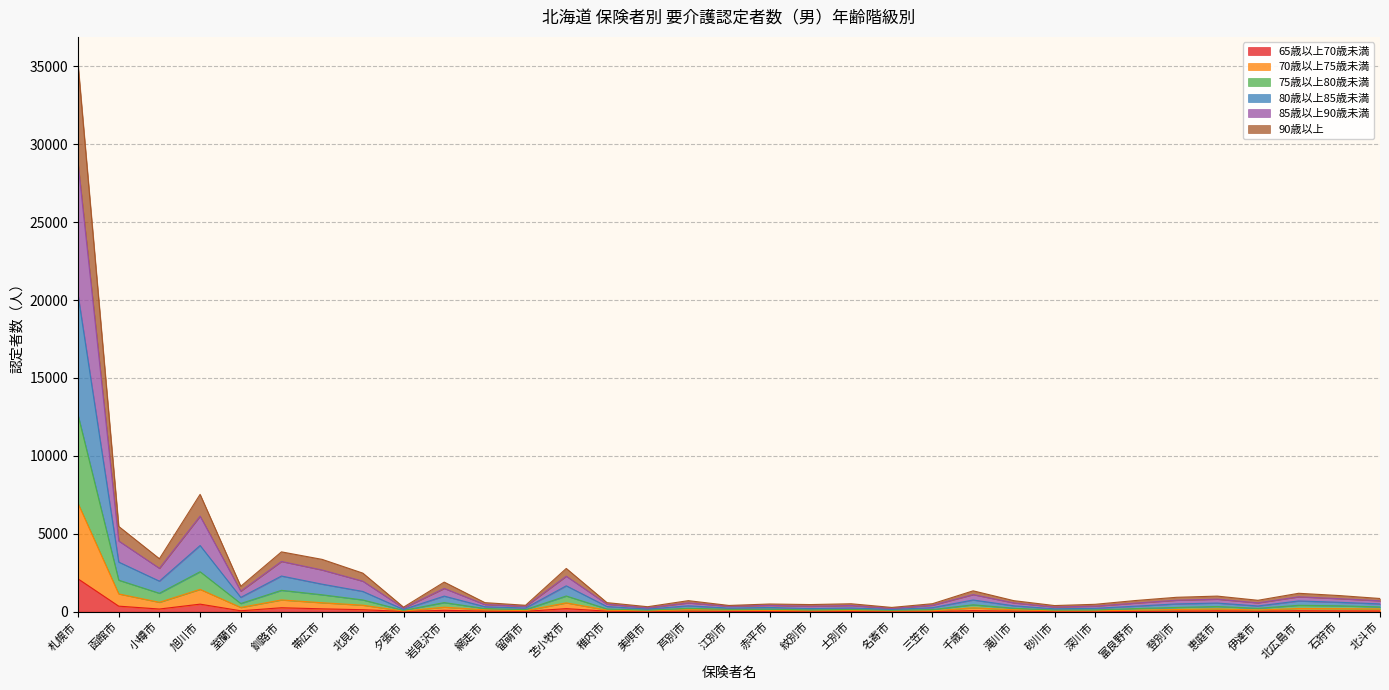

The value of 65歳以上70歳未満 at 士別市 is 18. True or false?

True